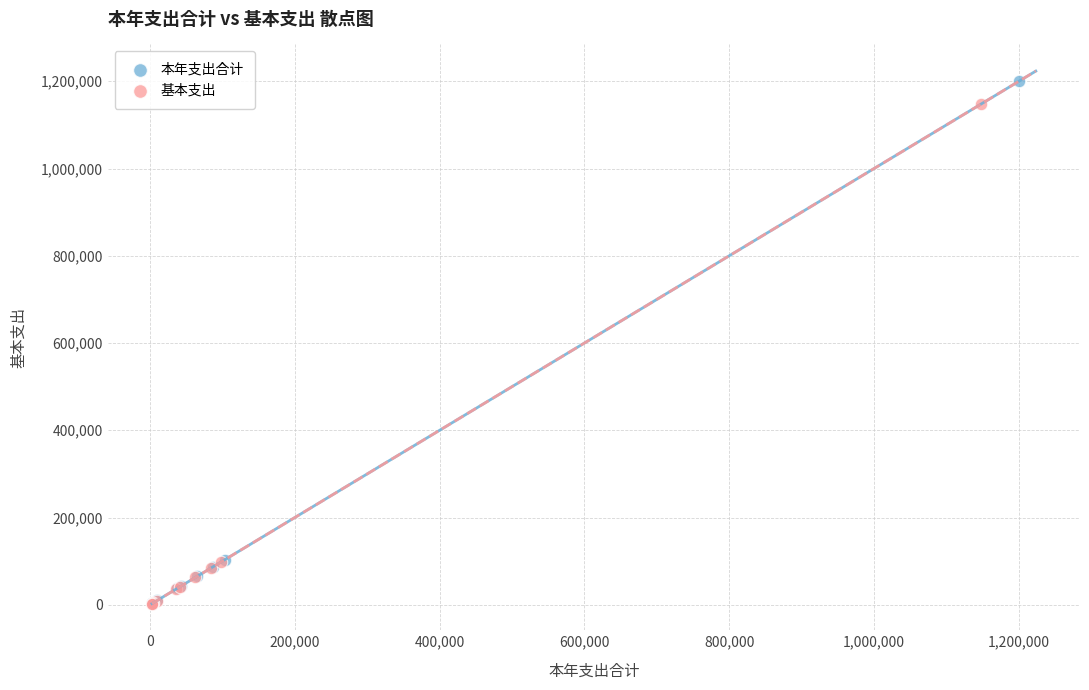

Which series contains the highest Y value?

本年支出合计